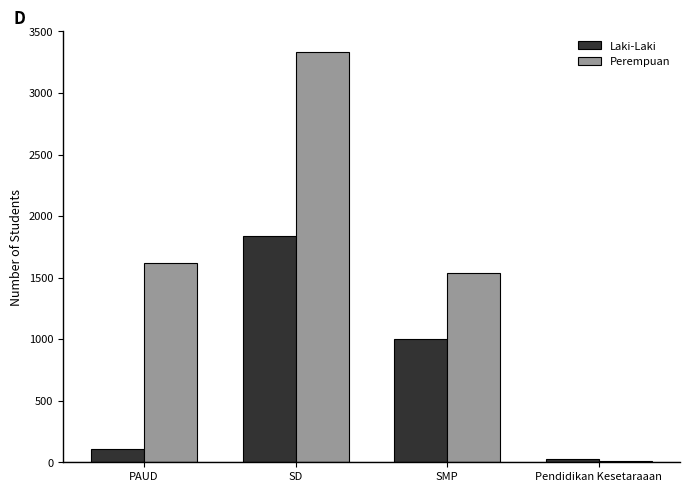

What is the maximum value for Perempuan?

3335